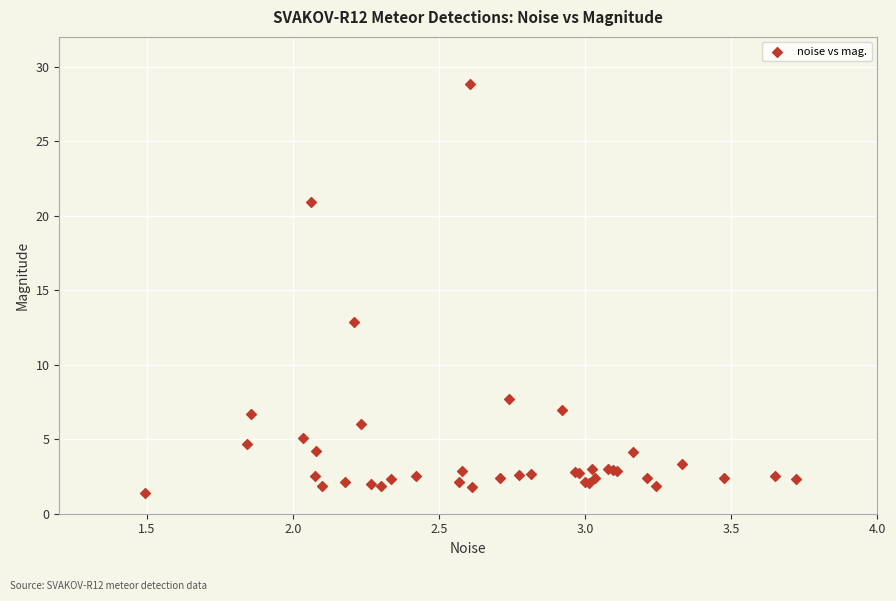

What Y value in the scatter plot is closest to 15?

12.8